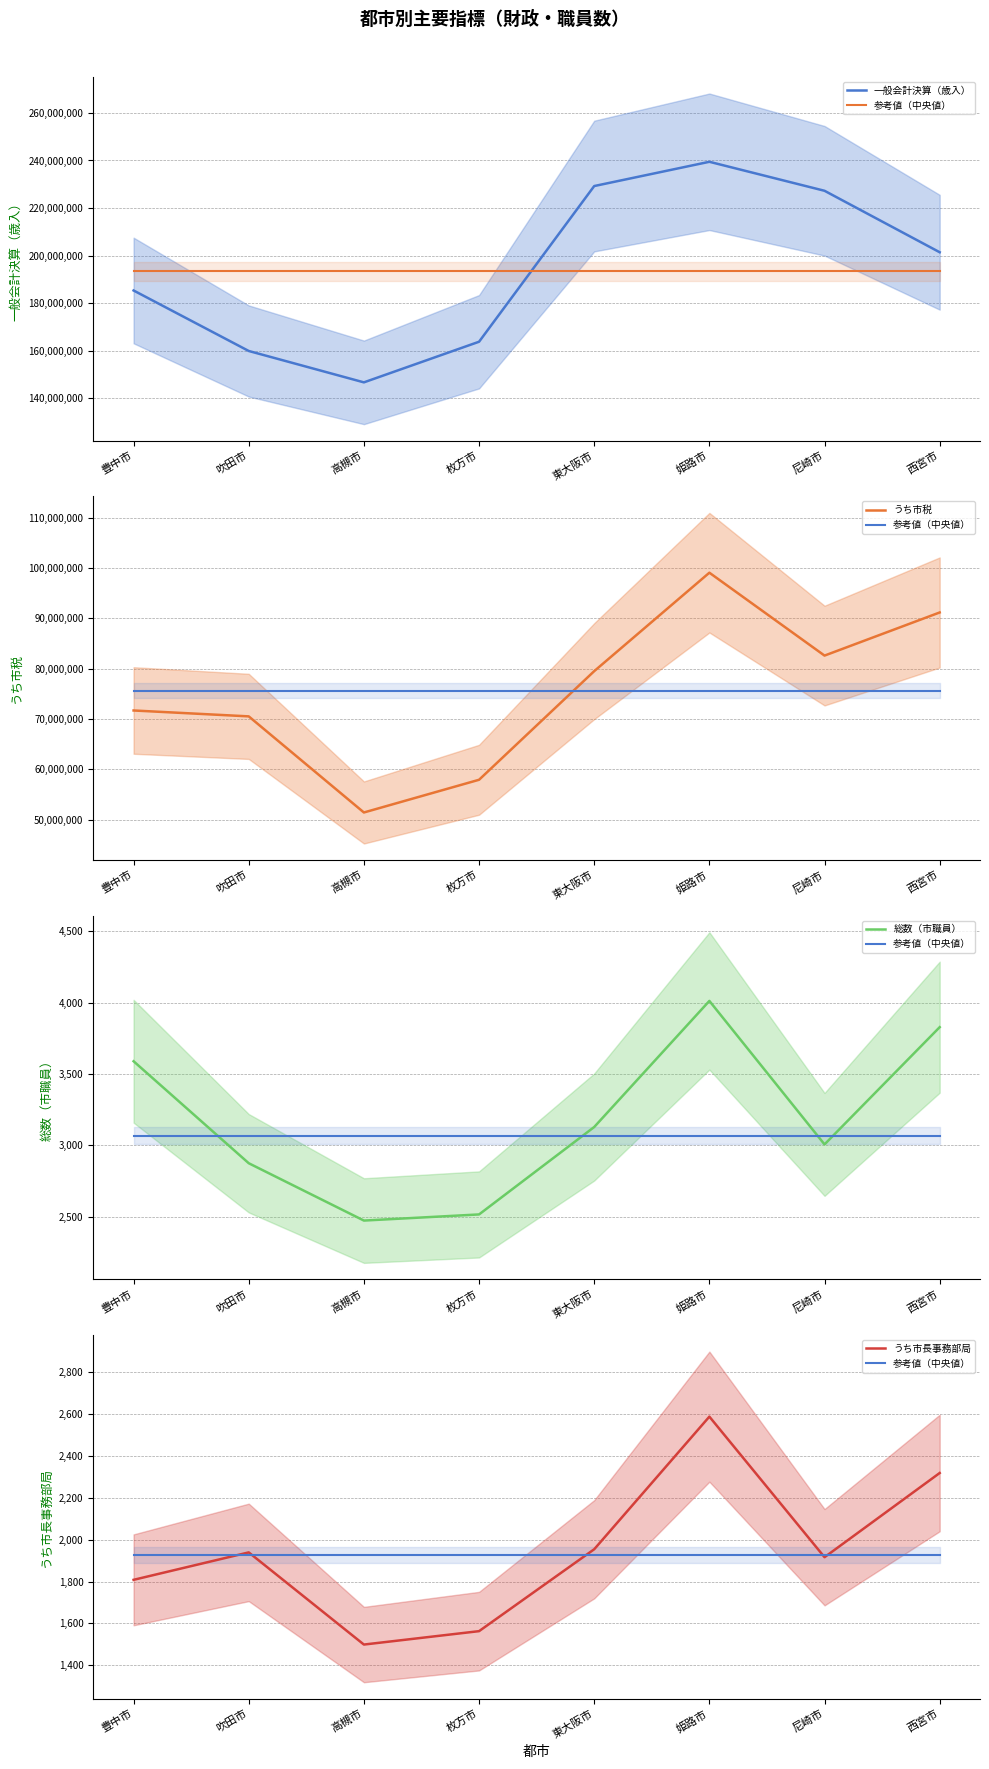

Does the chart have visible grid lines?

Yes